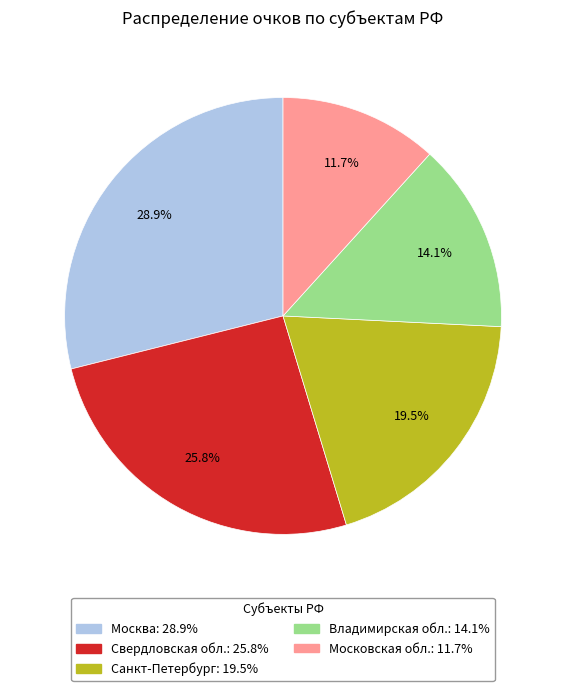

Which has a higher value, Московская обл. or Москва?

Москва